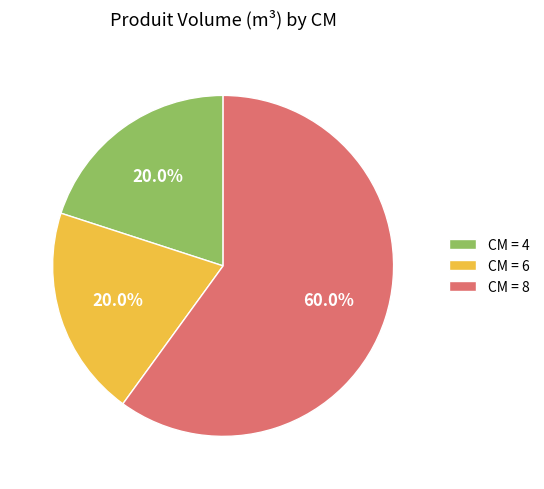

Approximately how many times larger is the value at CM = 8 compared to CM = 6?

3.0